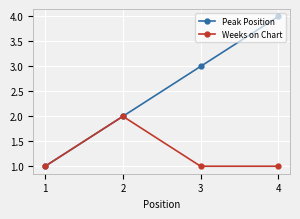

Is it true that Peak Position equals 1 at 1?

True